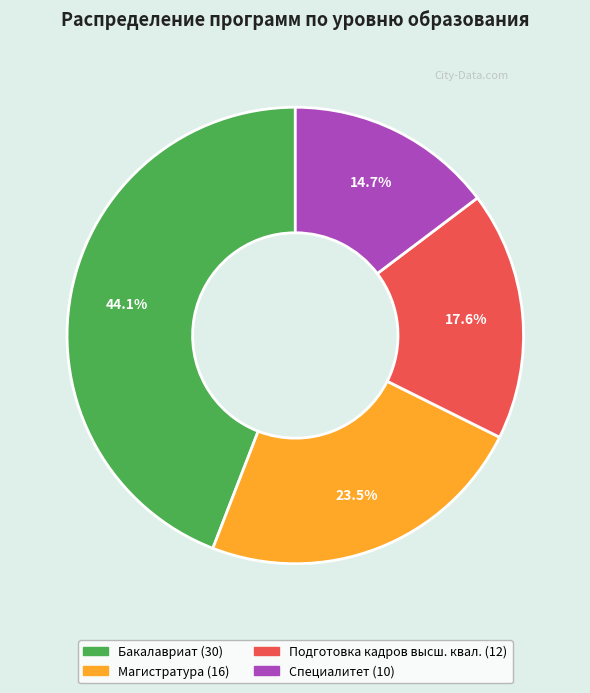

Is there any slice that represents more than half of the pie?

No